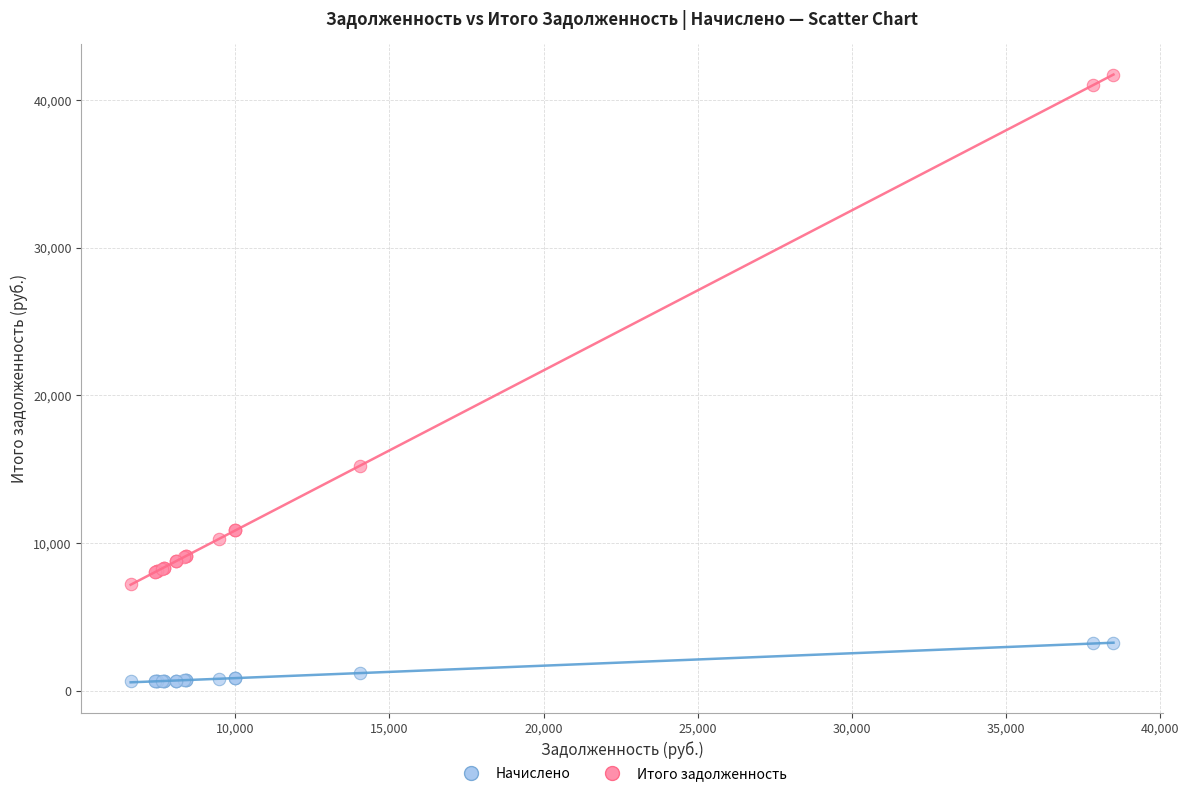

In the Итого задолженность series, what Y value is closest to 24478?

15240.2